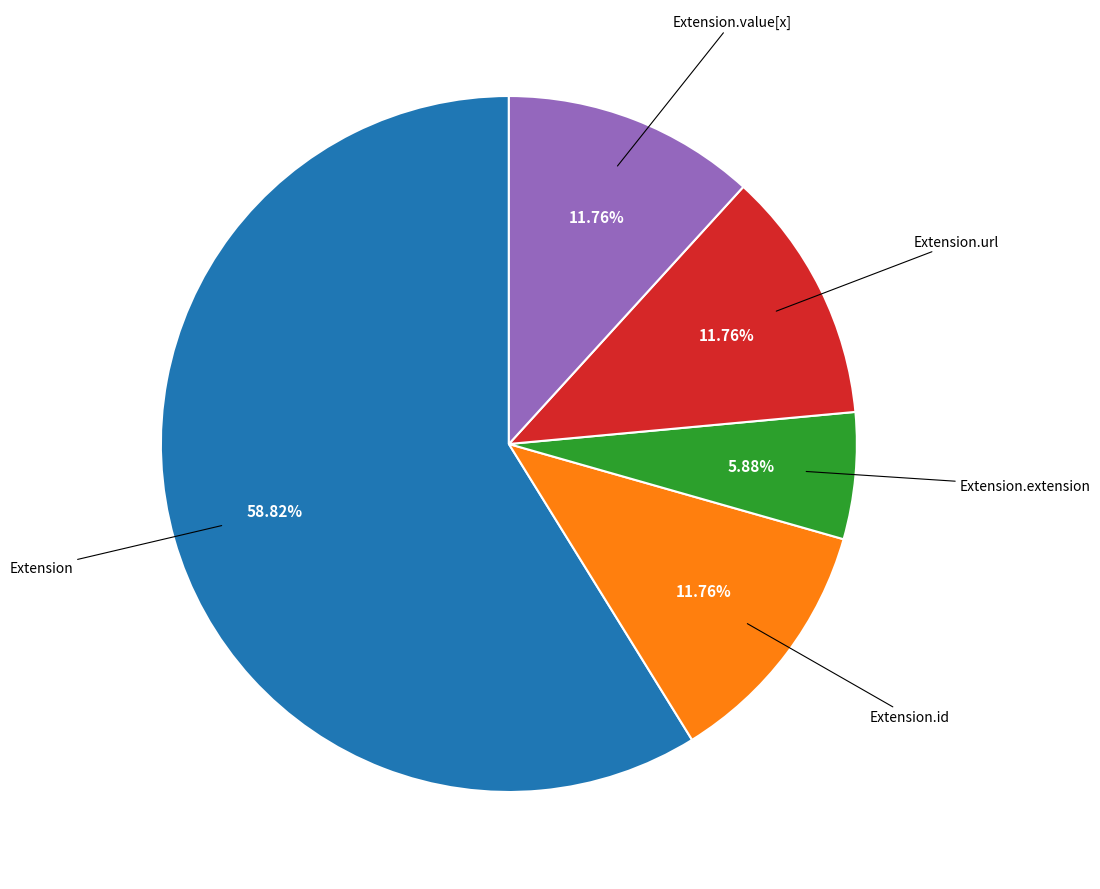

Does any single category account for the majority?

Yes